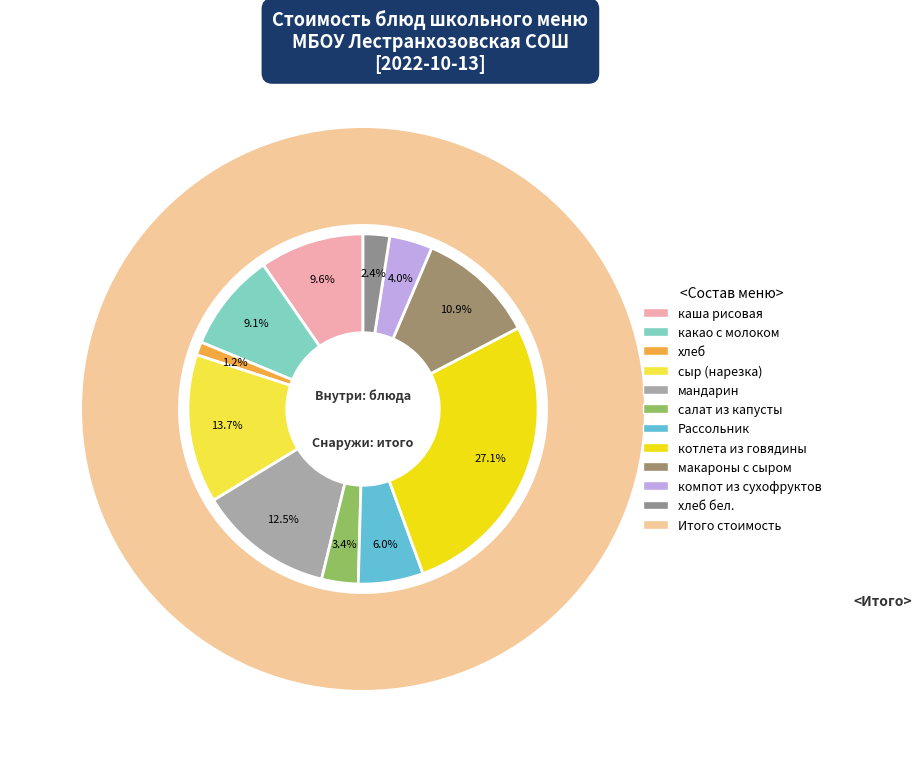

Combined, do макароны с сыром and компот из сухофруктов account for over 50%?

No